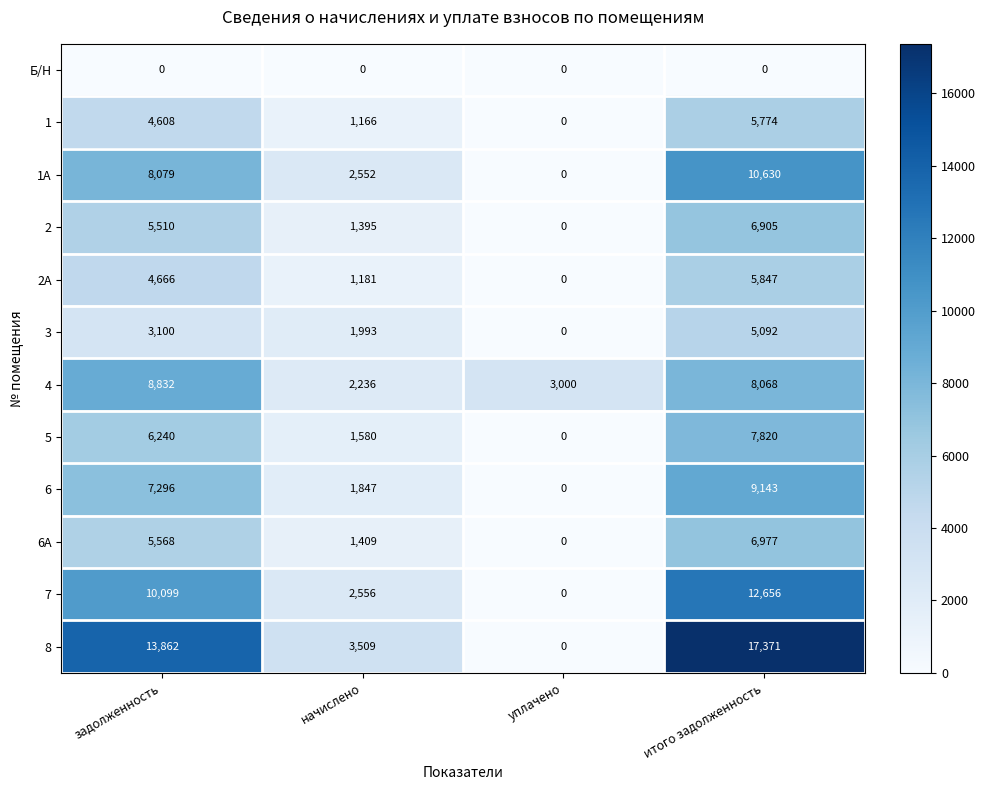

What is the maximum value shown in the chart?

17371